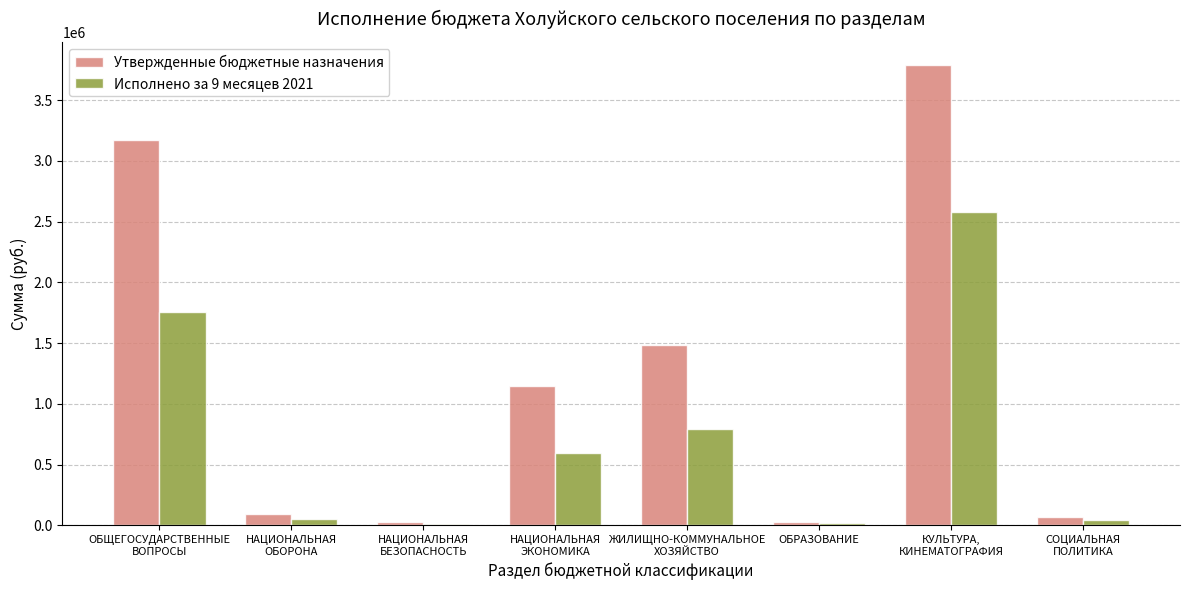

Rank the series at КУЛЬТУРА,
КИНЕМАТОГРАФИЯ from highest to lowest value.

Утвержденные бюджетные назначения, Исполнено за 9 месяцев 2021